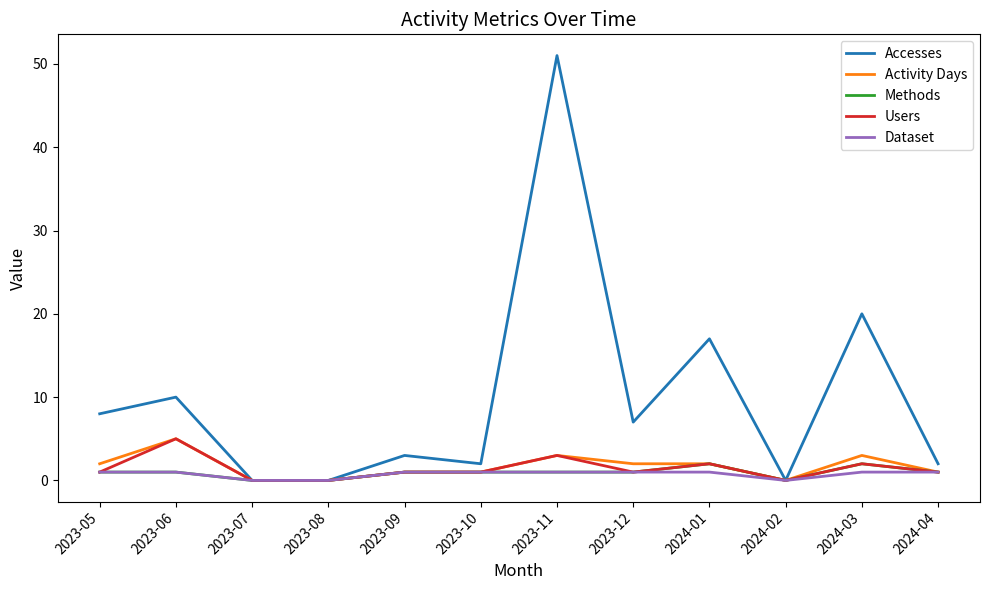

The Users series shows 8 at 2023-06. True or false?

False